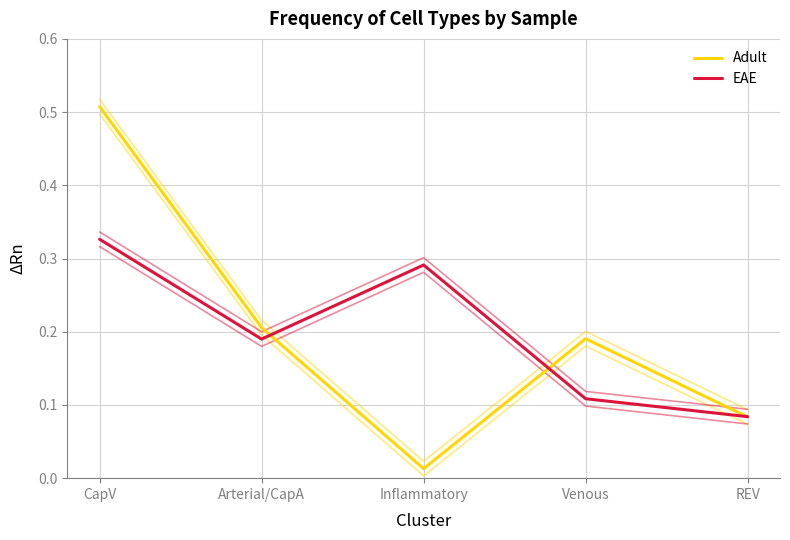

How many interior local peaks does the Adult series have?

1